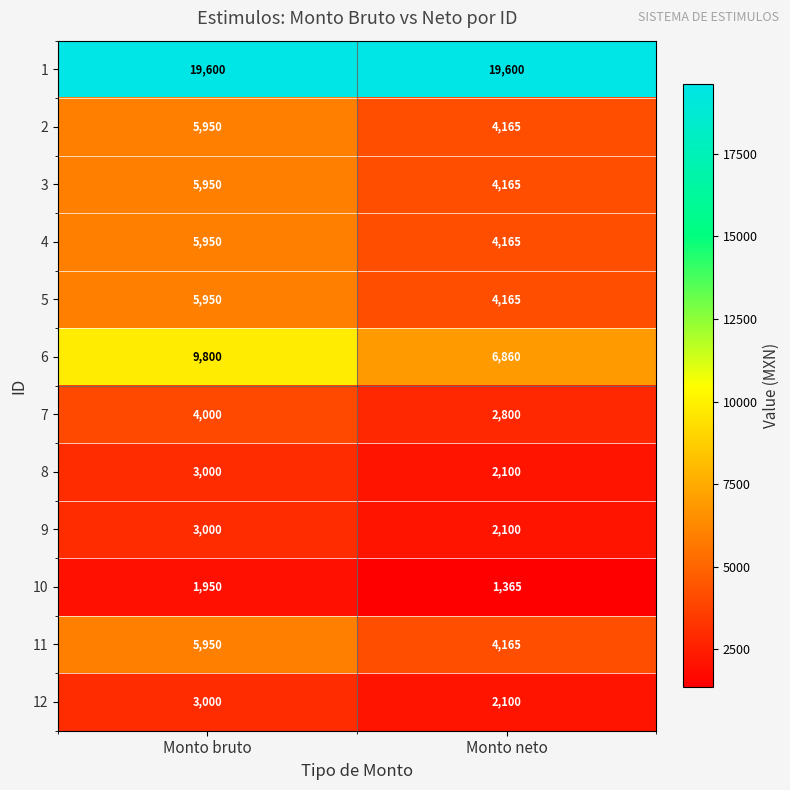

What is the difference between the maximum and minimum values in the 7 series?

1200